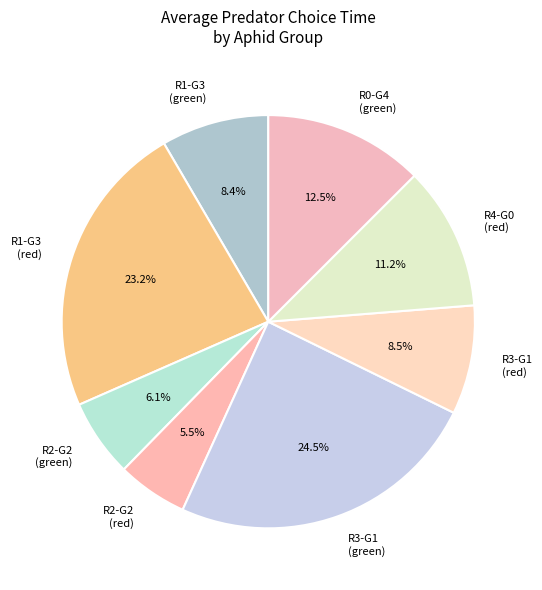

To the nearest percent, what is the difference between the R1-G3 (green) and R0-G4 (green) slice percentages?

4%